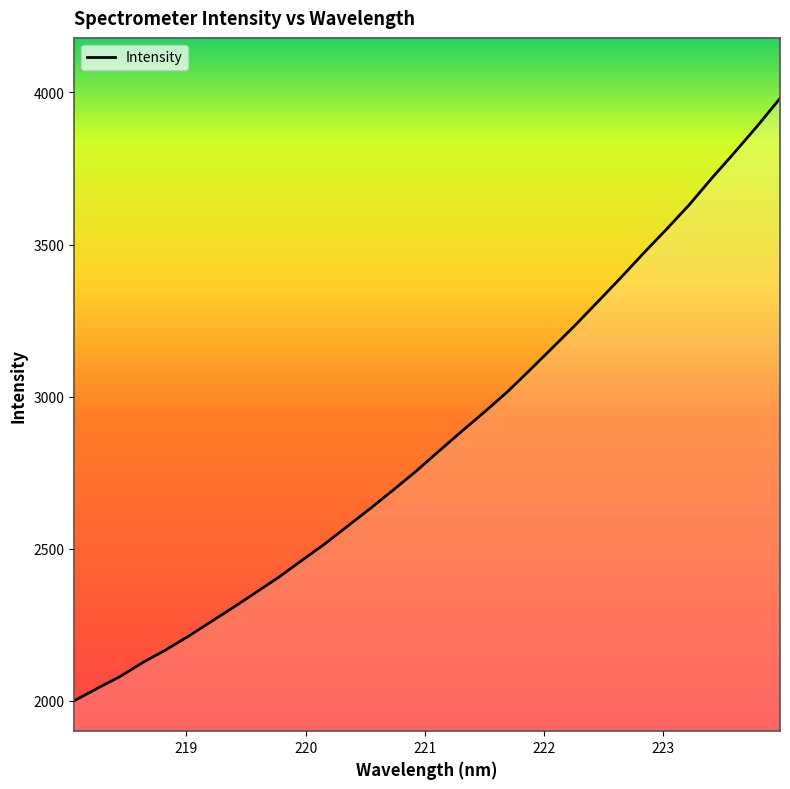

How many lines are shown in the chart?

1